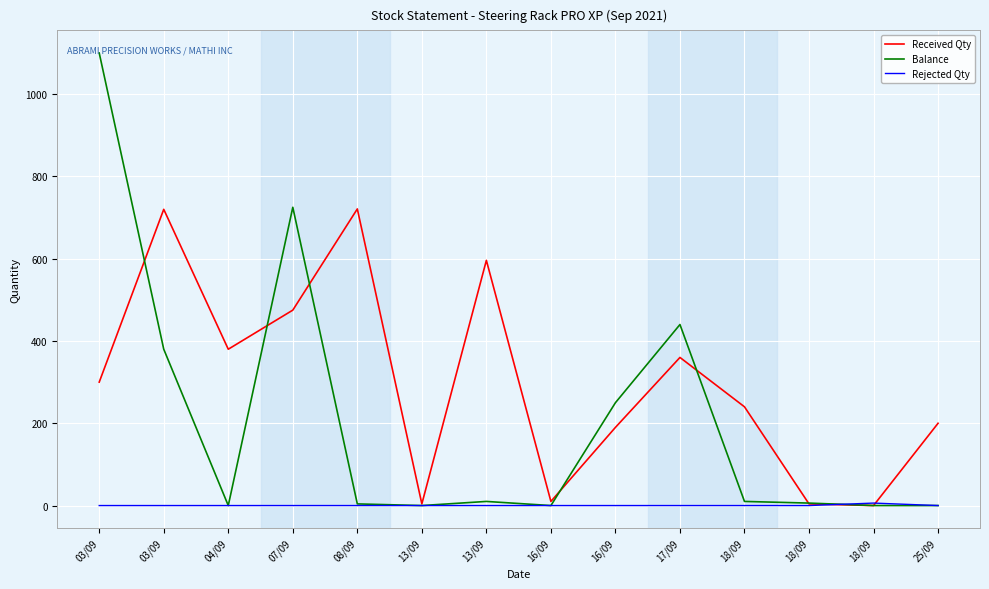

Where do Rejected Qty and Received Qty first cross each other?

18/09 and 18/09